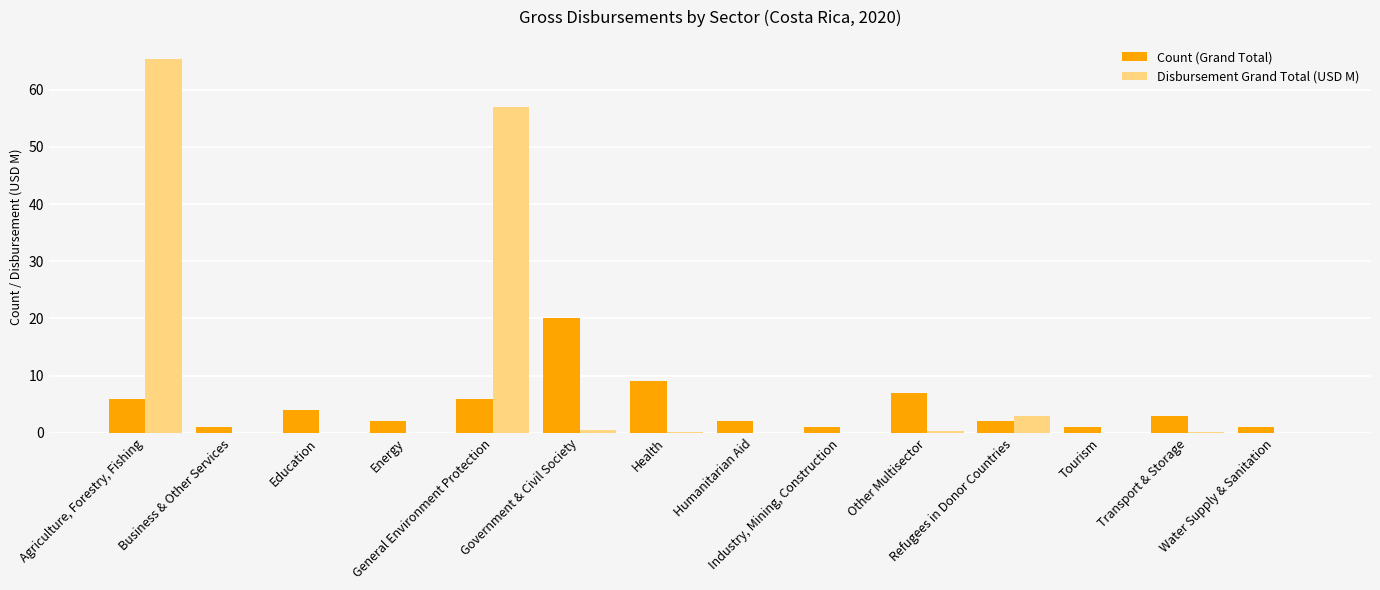

Which series has the largest total across all categories?

Disbursement Grand Total (USD M)